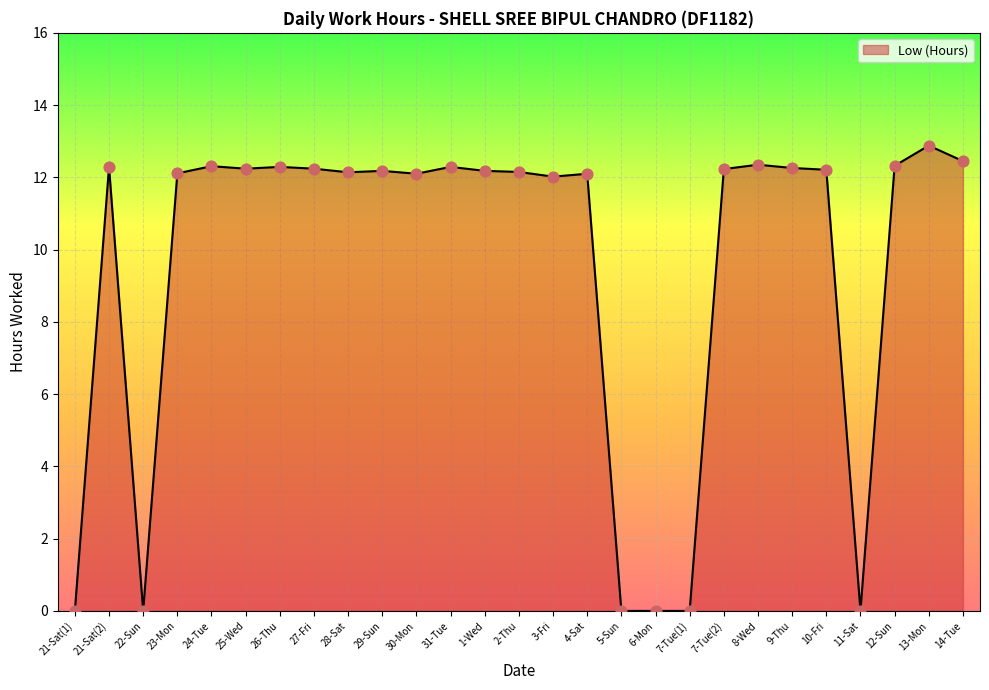

Between 1-Wed and 5-Sun, which is larger?

1-Wed